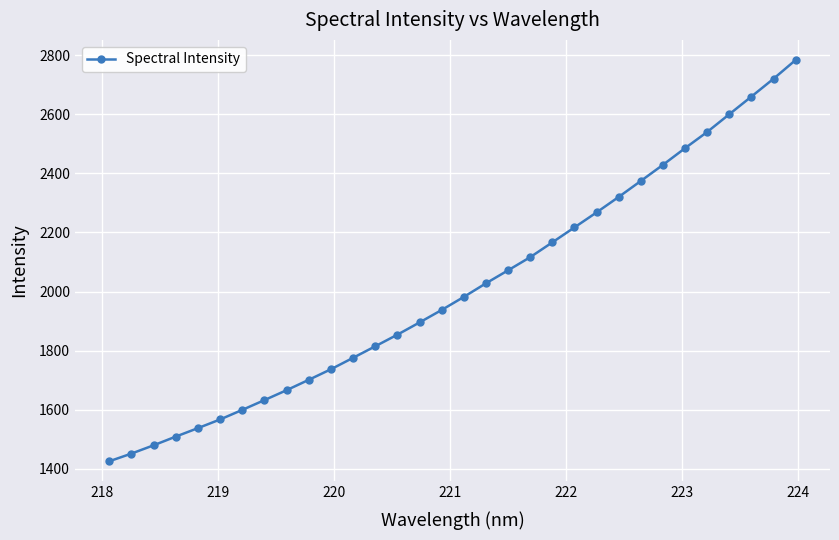

What is the value of the 26th point from the left?

2428.8